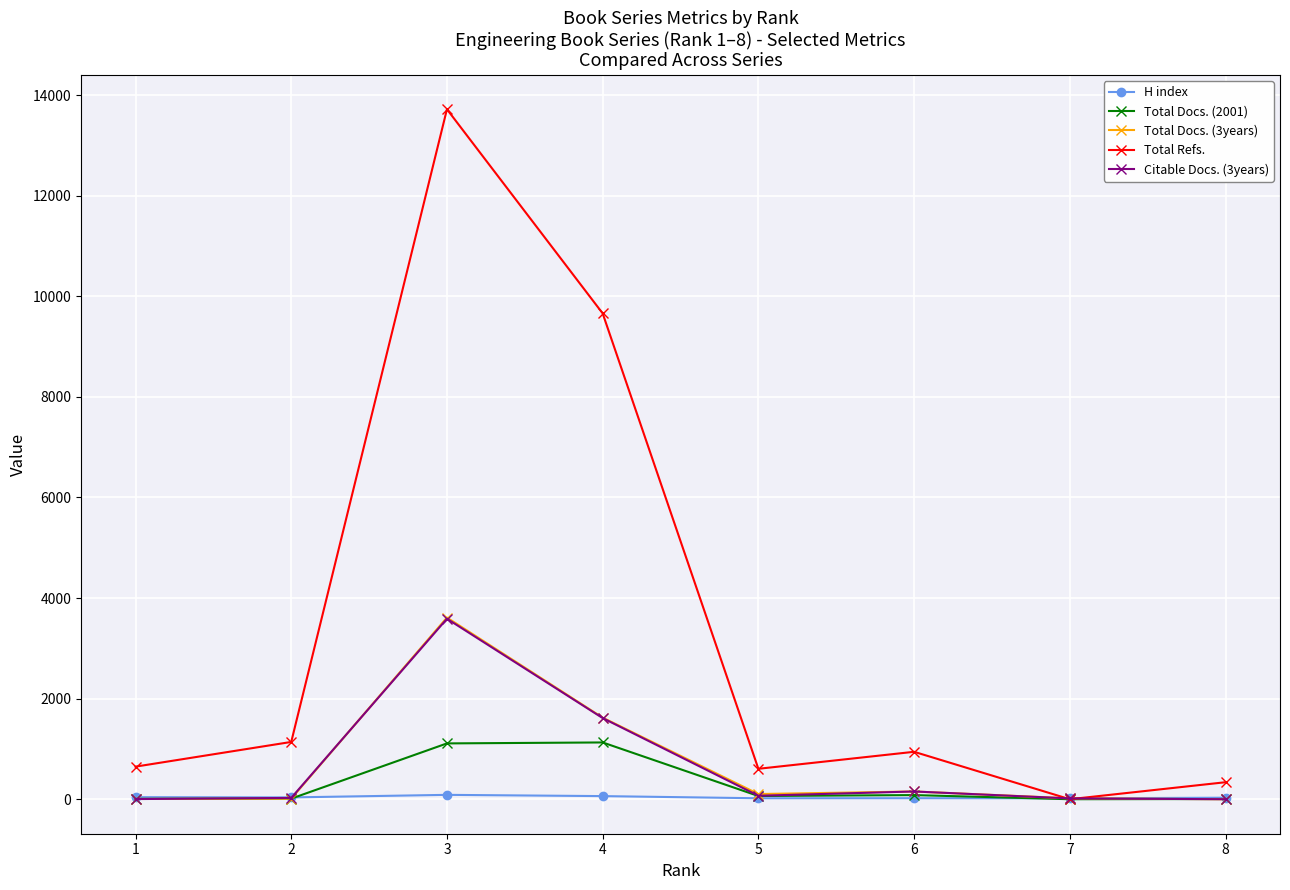

Does the chart have visible grid lines?

Yes